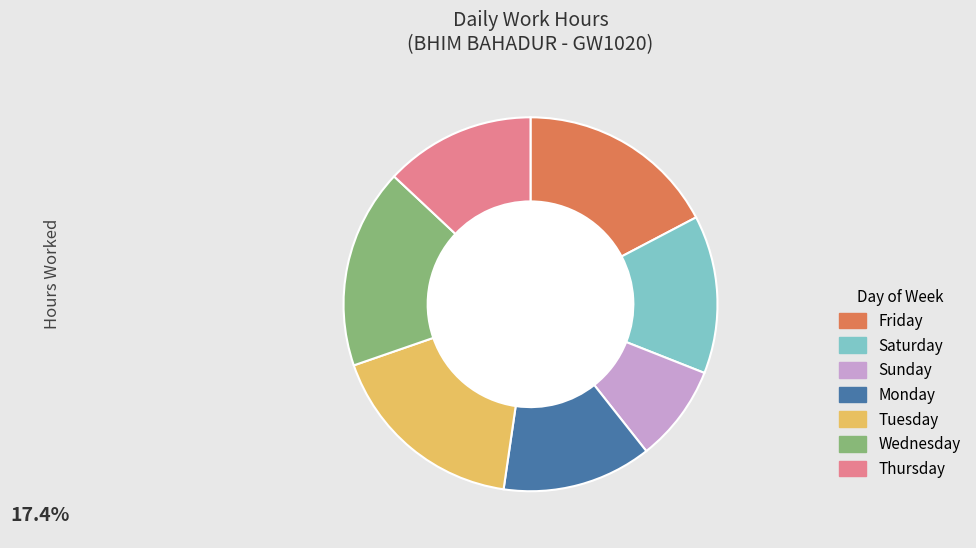

Does any single category account for the majority?

No